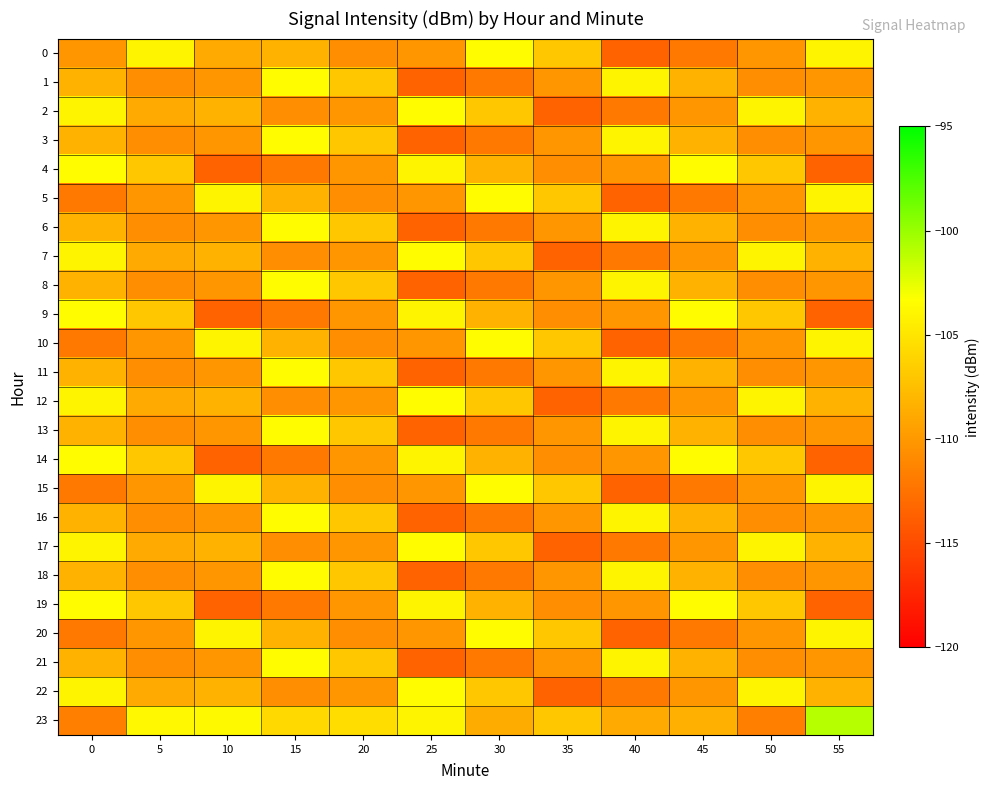

Reading left to right, extract all data points from this chart.

0: 0=-110.2	5=-104.1	10=-108.9	15=-108.3	20=-110.7	25=-110.2	30=-103.5	35=-107.0	40=-113.5	45=-112.1	50=-110.2	55=-104.1
1: 0=-108.3	5=-110.7	10=-110.2	15=-103.5	20=-107.0	25=-113.5	30=-112.1	35=-110.2	40=-104.1	45=-108.3	50=-110.7	55=-110.2
2: 0=-104.1	5=-108.9	10=-108.3	15=-110.7	20=-110.2	25=-103.5	30=-107.0	35=-113.5	40=-112.1	45=-110.2	50=-104.1	55=-108.3
3: 0=-108.3	5=-110.7	10=-110.2	15=-103.5	20=-107.0	25=-113.5	30=-112.1	35=-110.2	40=-104.1	45=-108.3	50=-110.7	55=-110.2
4: 0=-103.5	5=-107.0	10=-113.5	15=-112.1	20=-110.2	25=-104.1	30=-108.3	35=-110.7	40=-110.2	45=-103.5	50=-107.0	55=-113.5
5: 0=-112.1	5=-110.2	10=-104.1	15=-108.3	20=-110.7	25=-110.2	30=-103.5	35=-107.0	40=-113.5	45=-112.1	50=-110.2	55=-104.1
6: 0=-108.3	5=-110.7	10=-110.2	15=-103.5	20=-107.0	25=-113.5	30=-112.1	35=-110.2	40=-104.1	45=-108.3	50=-110.7	55=-110.2
7: 0=-104.1	5=-108.9	10=-108.3	15=-110.7	20=-110.2	25=-103.5	30=-107.0	35=-113.5	40=-112.1	45=-110.2	50=-104.1	55=-108.3
8: 0=-108.3	5=-110.7	10=-110.2	15=-103.5	20=-107.0	25=-113.5	30=-112.1	35=-110.2	40=-104.1	45=-108.3	50=-110.7	55=-110.2
9: 0=-103.5	5=-107.0	10=-113.5	15=-112.1	20=-110.2	25=-104.1	30=-108.3	35=-110.7	40=-110.2	45=-103.5	50=-107.0	55=-113.5
10: 0=-112.1	5=-110.2	10=-104.1	15=-108.3	20=-110.7	25=-110.2	30=-103.5	35=-107.0	40=-113.5	45=-112.1	50=-110.2	55=-104.1
11: 0=-108.3	5=-110.7	10=-110.2	15=-103.5	20=-107.0	25=-113.5	30=-112.1	35=-110.2	40=-104.1	45=-108.3	50=-110.7	55=-110.2
12: 0=-104.1	5=-108.9	10=-108.3	15=-110.7	20=-110.2	25=-103.5	30=-107.0	35=-113.5	40=-112.1	45=-110.2	50=-104.1	55=-108.3
13: 0=-108.3	5=-110.7	10=-110.2	15=-103.5	20=-107.0	25=-113.5	30=-112.1	35=-110.2	40=-104.1	45=-108.3	50=-110.7	55=-110.2
14: 0=-103.5	5=-107.0	10=-113.5	15=-112.1	20=-110.2	25=-104.1	30=-108.3	35=-110.7	40=-110.2	45=-103.5	50=-107.0	55=-113.5
15: 0=-112.1	5=-110.2	10=-104.1	15=-108.3	20=-110.7	25=-110.2	30=-103.5	35=-107.0	40=-113.5	45=-112.1	50=-110.2	55=-104.1
16: 0=-108.3	5=-110.7	10=-110.2	15=-103.5	20=-107.0	25=-113.5	30=-112.1	35=-110.2	40=-104.1	45=-108.3	50=-110.7	55=-110.2
17: 0=-104.1	5=-108.9	10=-108.3	15=-110.7	20=-110.2	25=-103.5	30=-107.0	35=-113.5	40=-112.1	45=-110.2	50=-104.1	55=-108.3
18: 0=-108.3	5=-110.7	10=-110.2	15=-103.5	20=-107.0	25=-113.5	30=-112.1	35=-110.2	40=-104.1	45=-108.3	50=-110.7	55=-110.2
19: 0=-103.5	5=-107.0	10=-113.5	15=-112.1	20=-110.2	25=-104.1	30=-108.3	35=-110.7	40=-110.2	45=-103.5	50=-107.0	55=-113.5
20: 0=-112.1	5=-110.2	10=-104.1	15=-108.3	20=-110.7	25=-110.2	30=-103.5	35=-107.0	40=-113.5	45=-112.1	50=-110.2	55=-104.1
21: 0=-108.3	5=-110.7	10=-110.2	15=-103.5	20=-107.0	25=-113.5	30=-112.1	35=-110.2	40=-104.1	45=-108.3	50=-110.7	55=-110.2
22: 0=-104.1	5=-108.9	10=-108.3	15=-110.7	20=-110.2	25=-103.5	30=-107.0	35=-113.5	40=-112.1	45=-110.2	50=-104.1	55=-108.3
23: 0=-111.6	5=-103.8	10=-103.7	15=-105.8	20=-105.5	25=-104.0	30=-108.7	35=-106.9	40=-108.9	45=-108.5	50=-111.6	55=-101.0